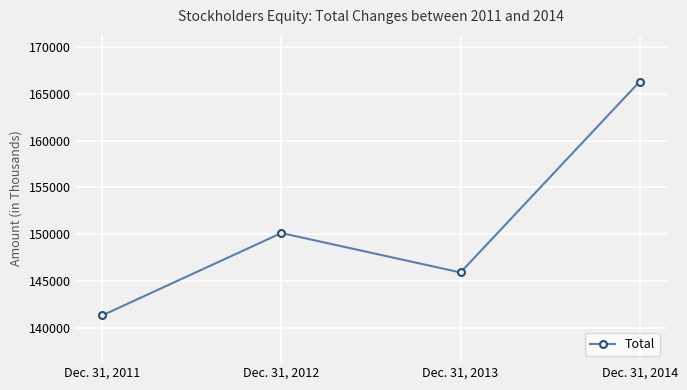

Reading left to right, extract all data points from this chart.

Dec. 31, 2011=141299	Dec. 31, 2012=150109	Dec. 31, 2013=145892	Dec. 31, 2014=166303